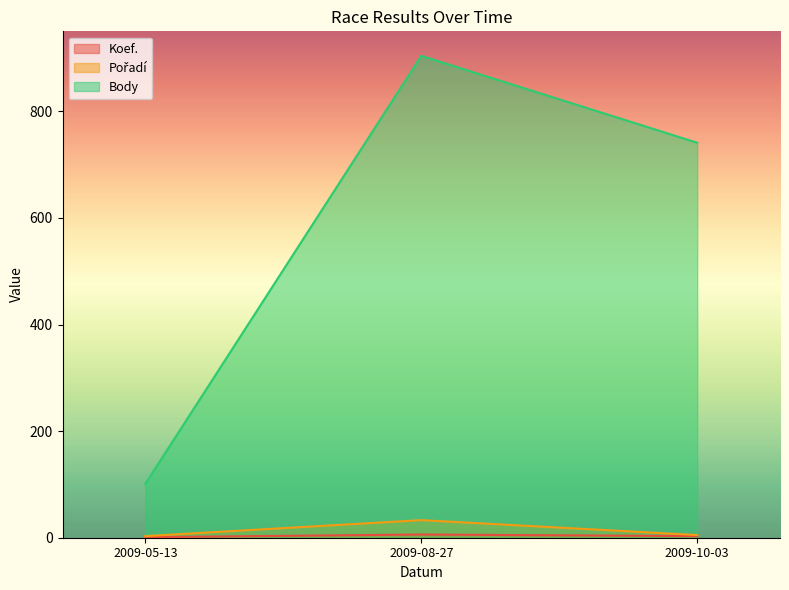

How many data points does each series have?

3